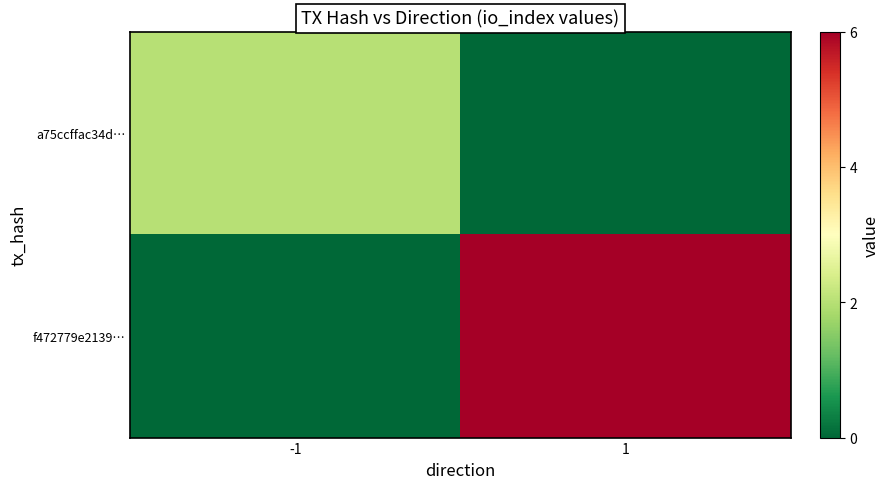

At how many categories does at least one series exceed 2?

1